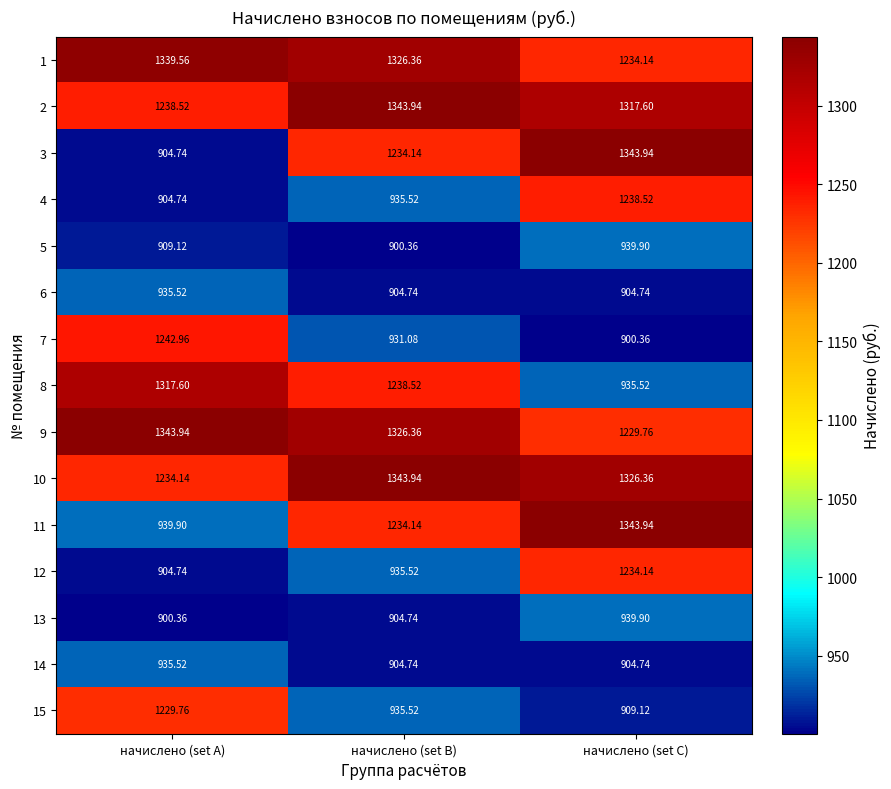

At which category is the sum across all series the highest?

начислено (set C)